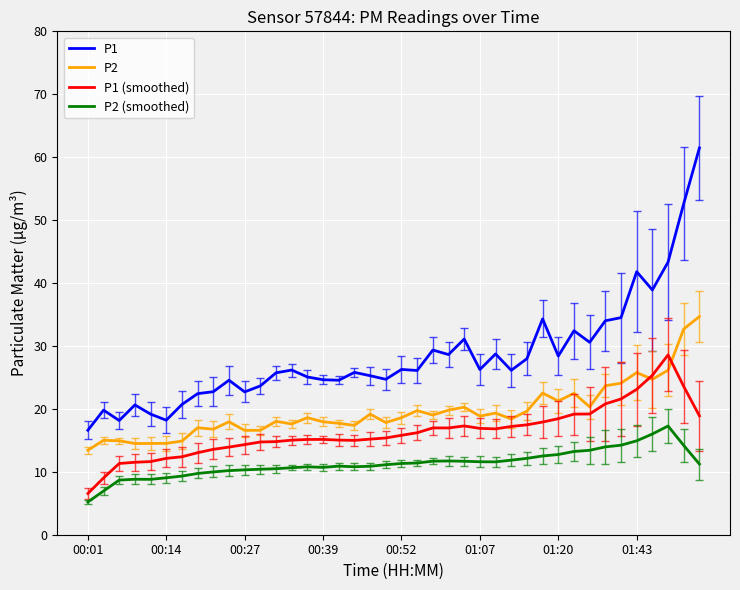

True or false: P2 (smoothed) and P2 intersect in this chart.

False